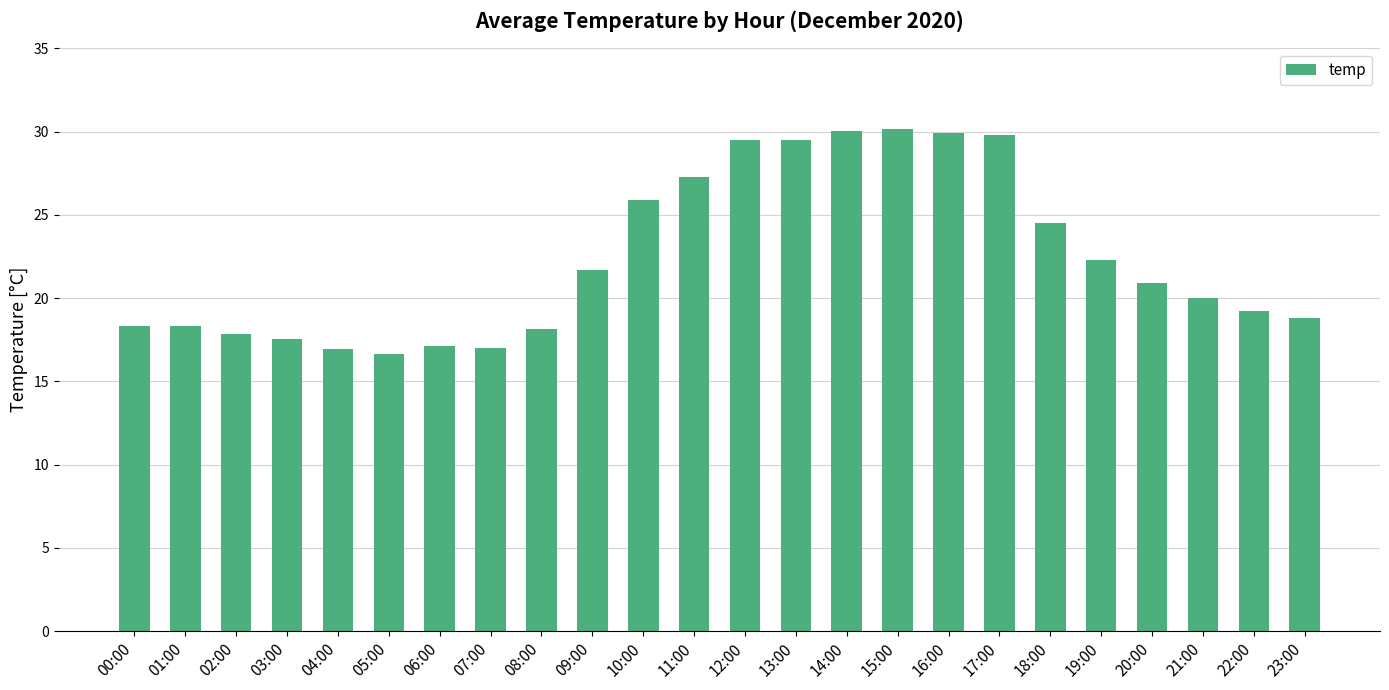

What is the difference between the maximum and minimum values?

13.5